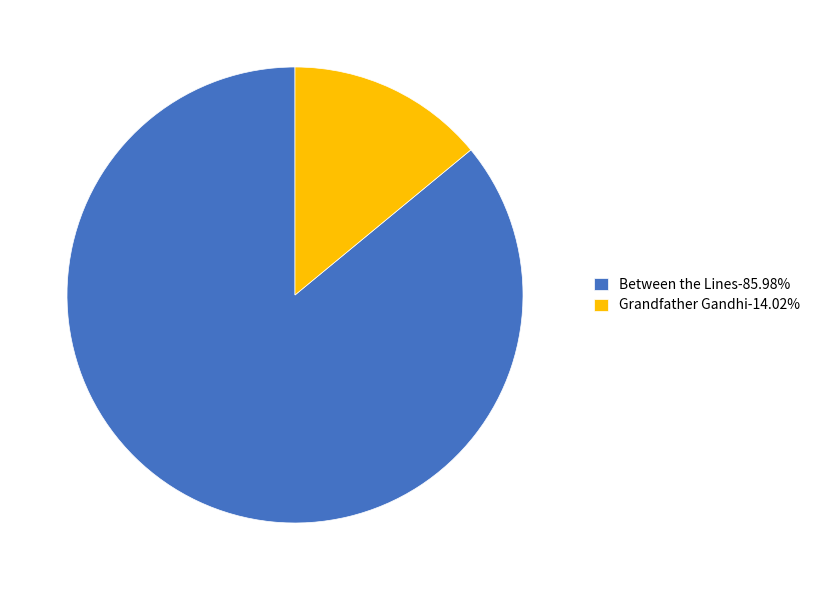

Is there a majority slice in this chart?

Yes